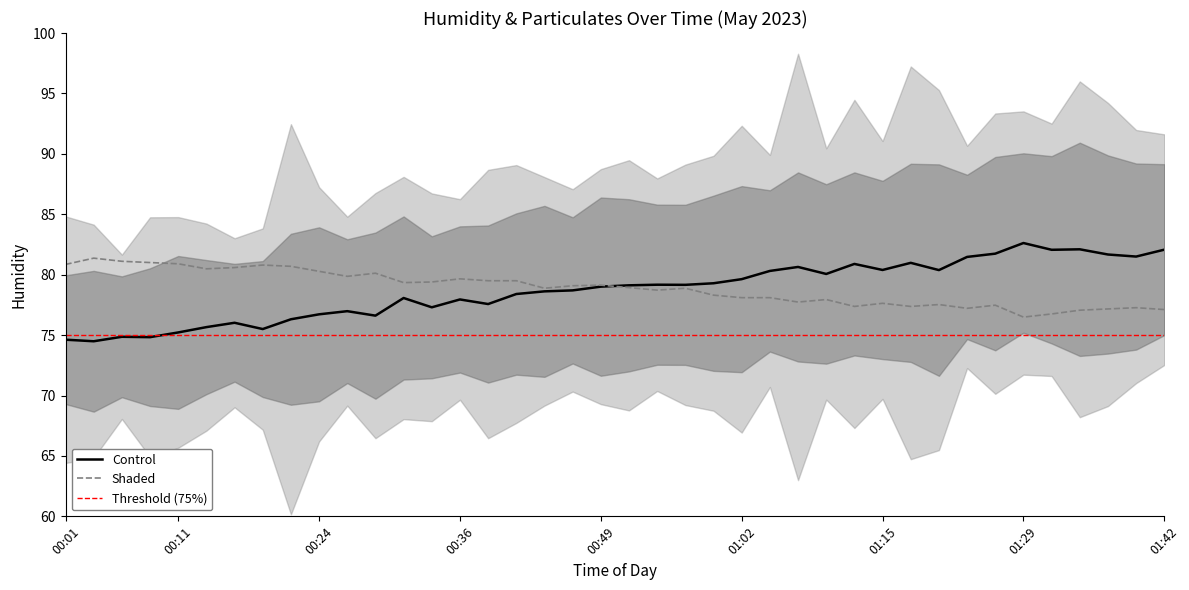

Is it true that BME280_humidity equals 108.7 at 01:10?

False